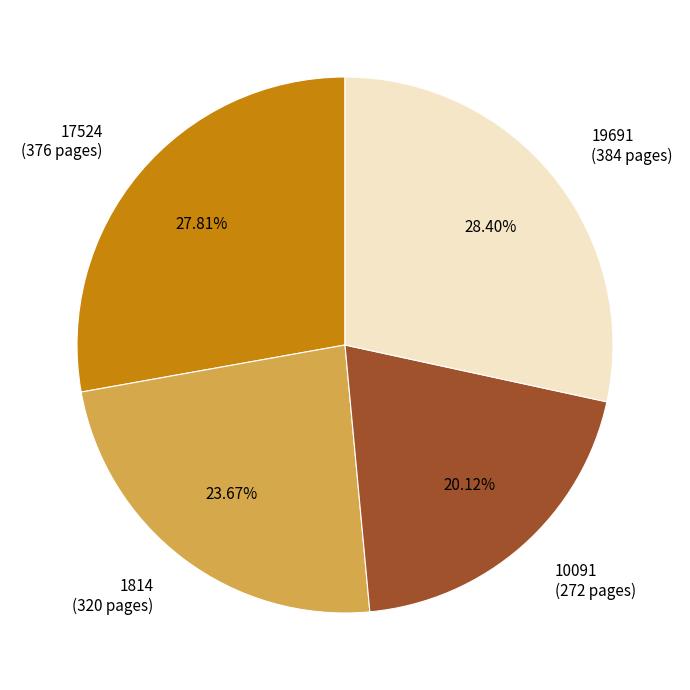

How much of the chart is everything except 19691?

71.6%